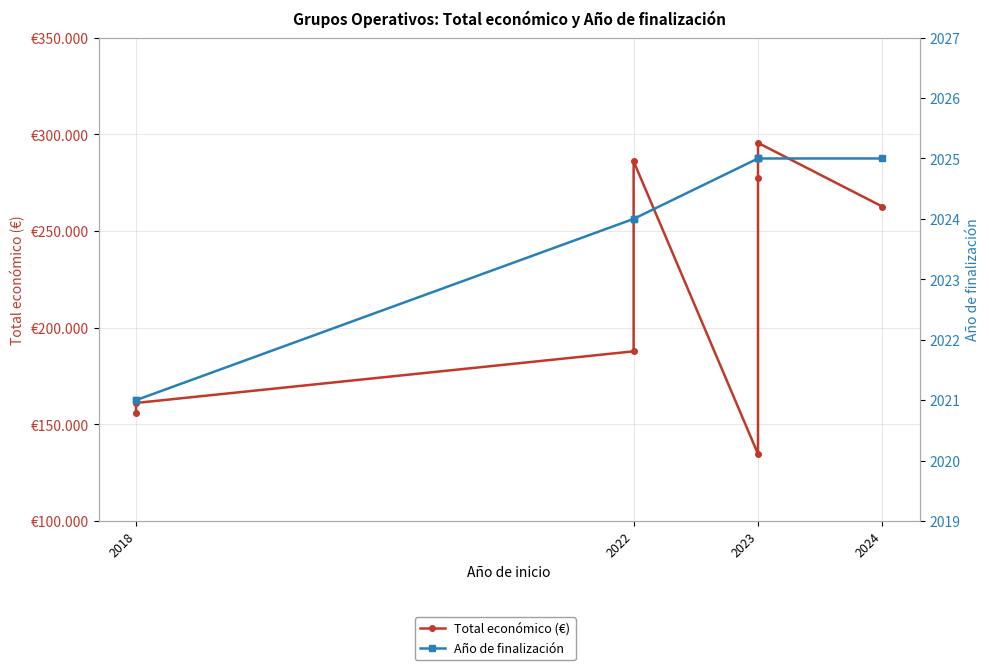

True or false: Total económico (€) has a value of 247661 at 2018.

False